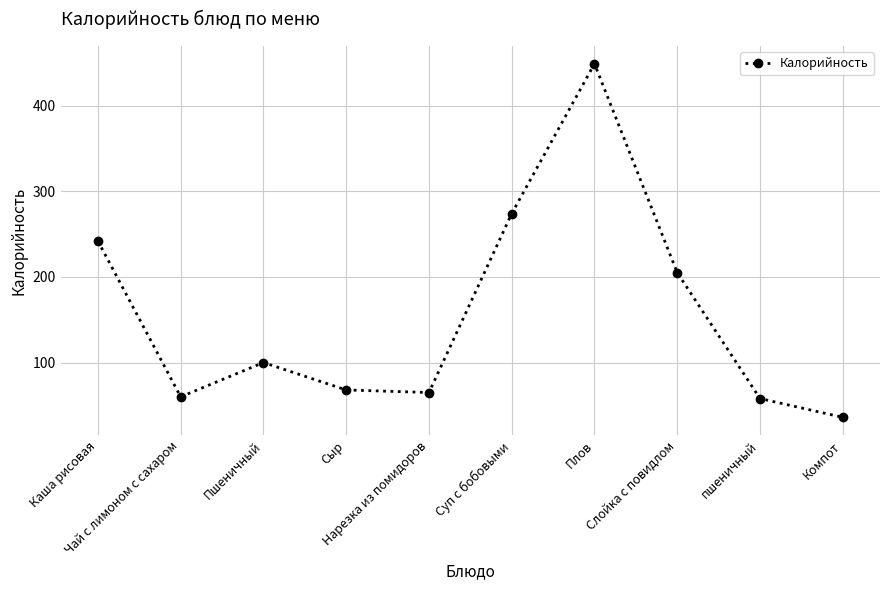

Which has a higher value, Каша рисовая or Суп с бобовыми?

Суп с бобовыми